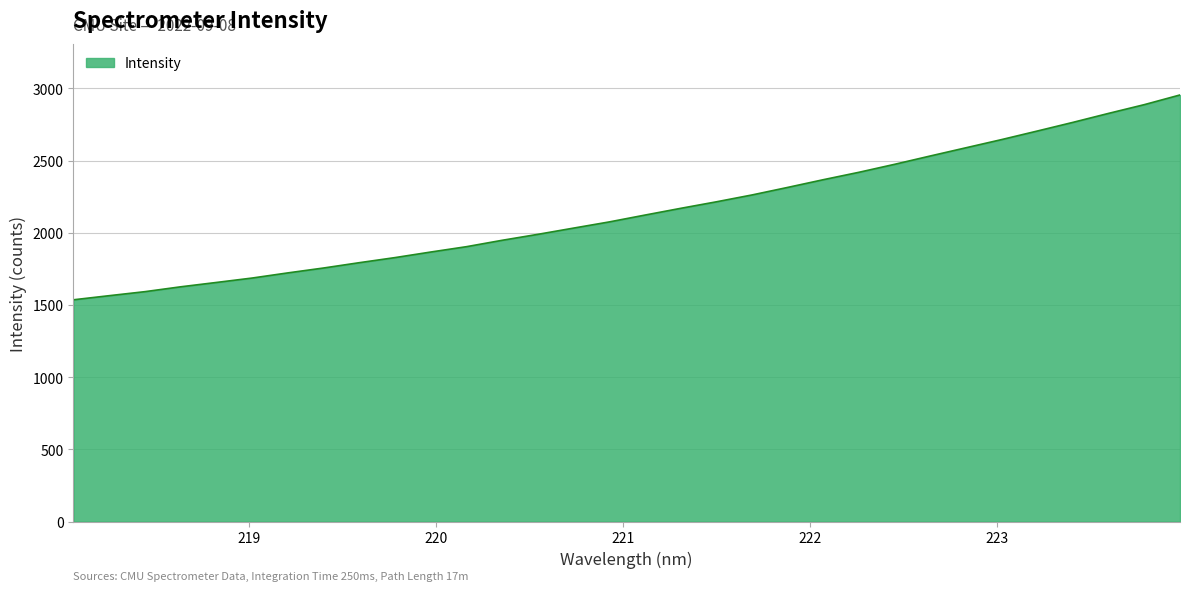

What is the maximum value shown in the chart?

2954.5